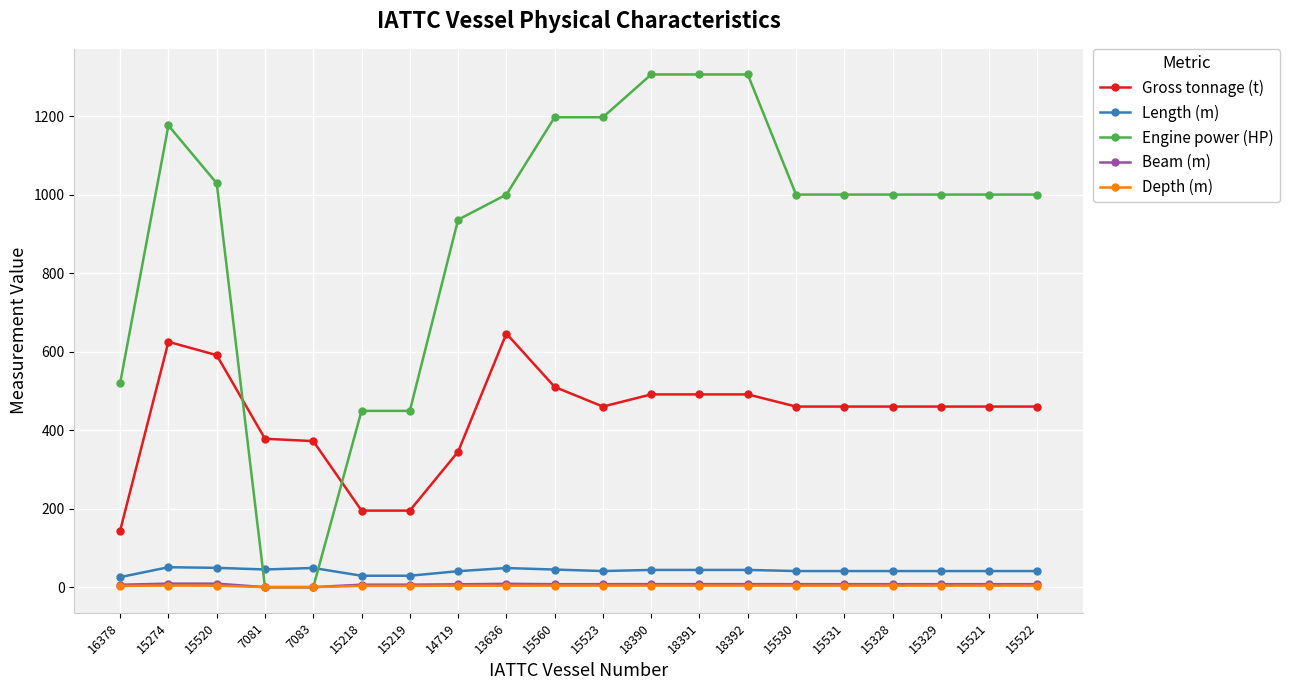

What is the approximate value of Gross tonnage (t) at 15523?

460.0